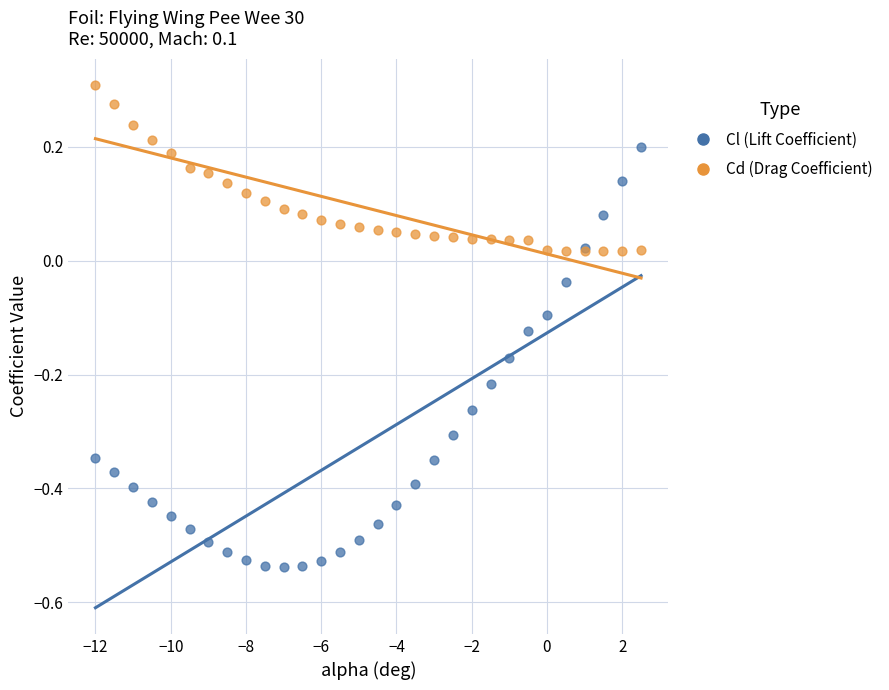

What is the X range (max minus min) for the scatter plot?

14.5